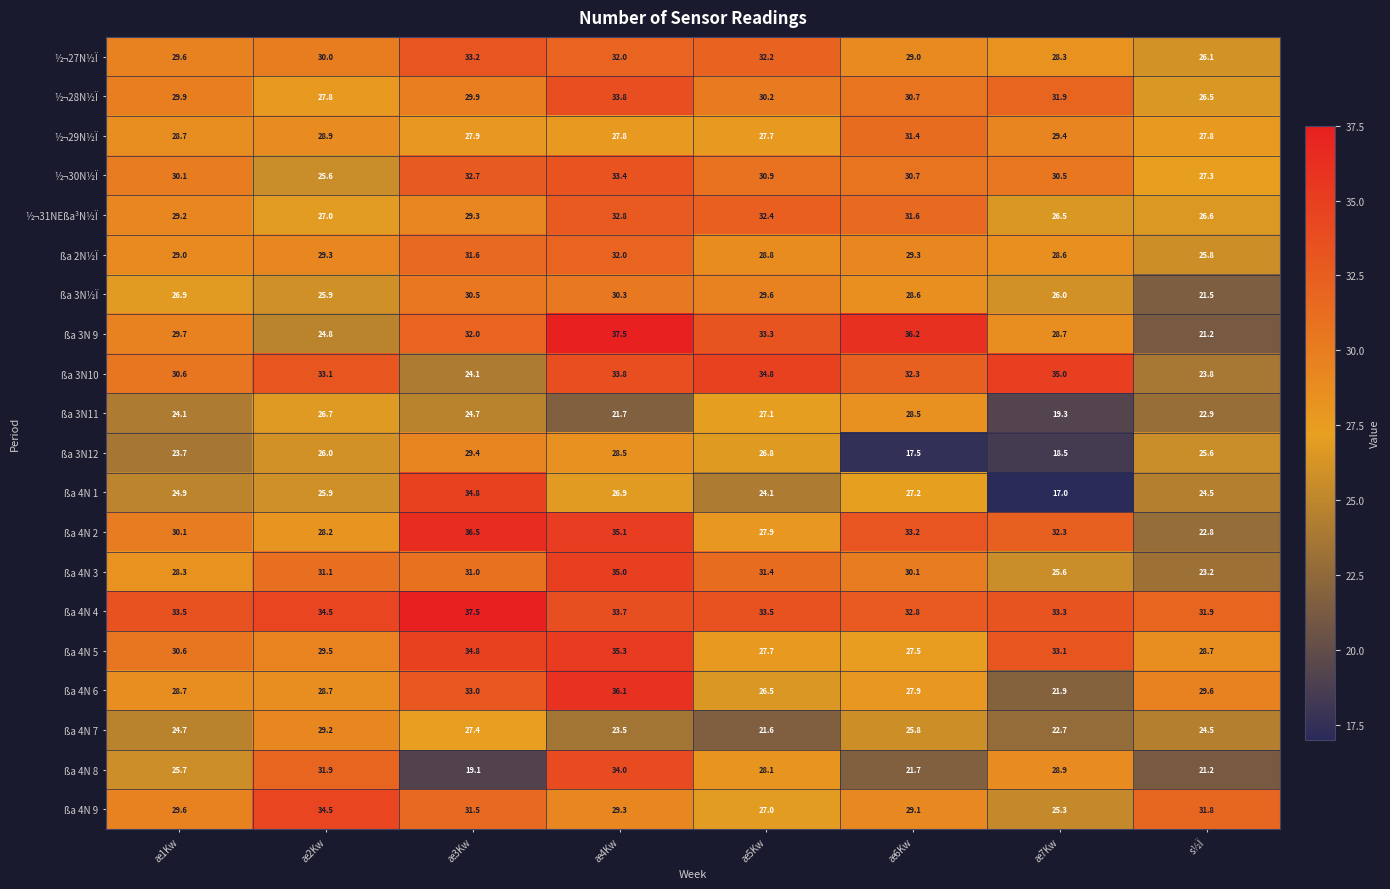

What is the total value across all series at æ4Kw?

632.5